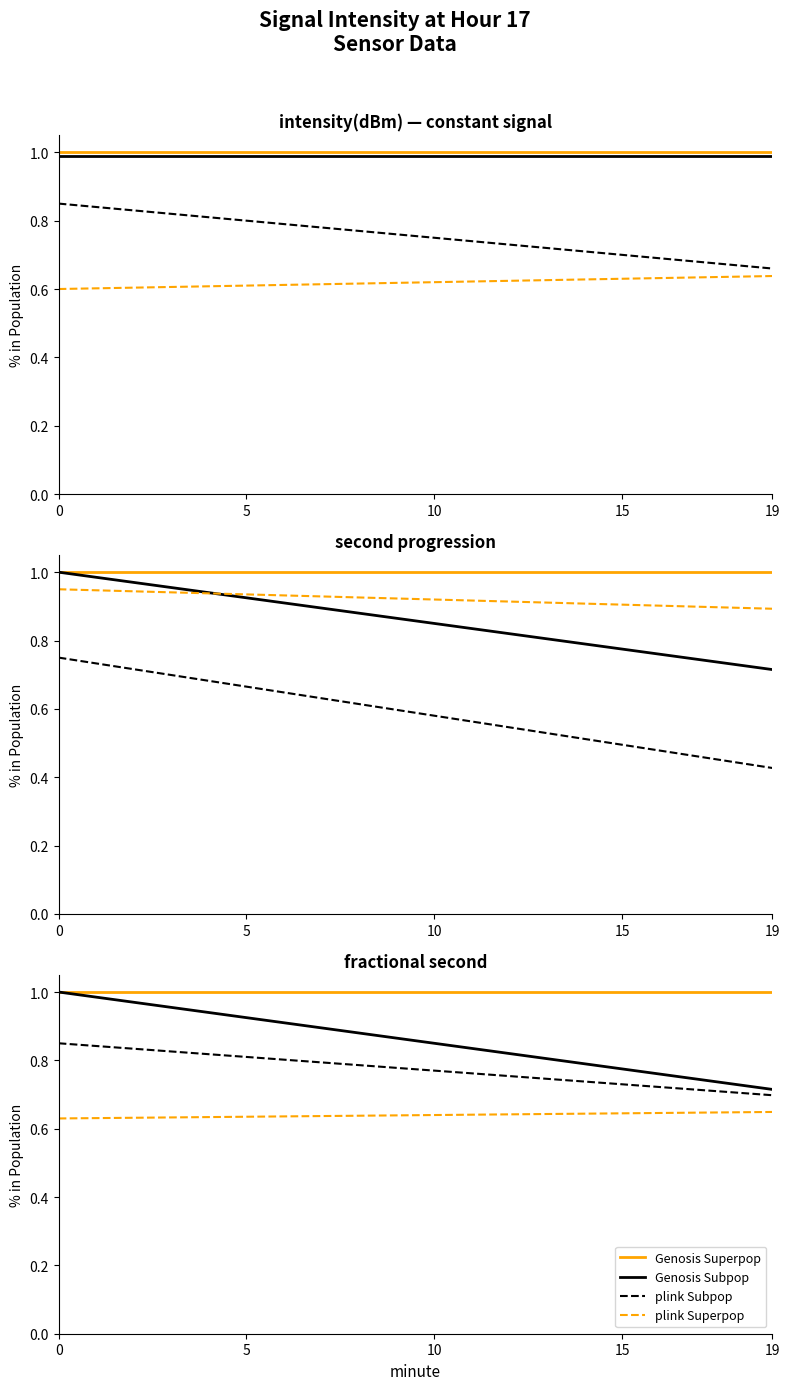

What is the approximate value of plink Subpop at 10?

0.8